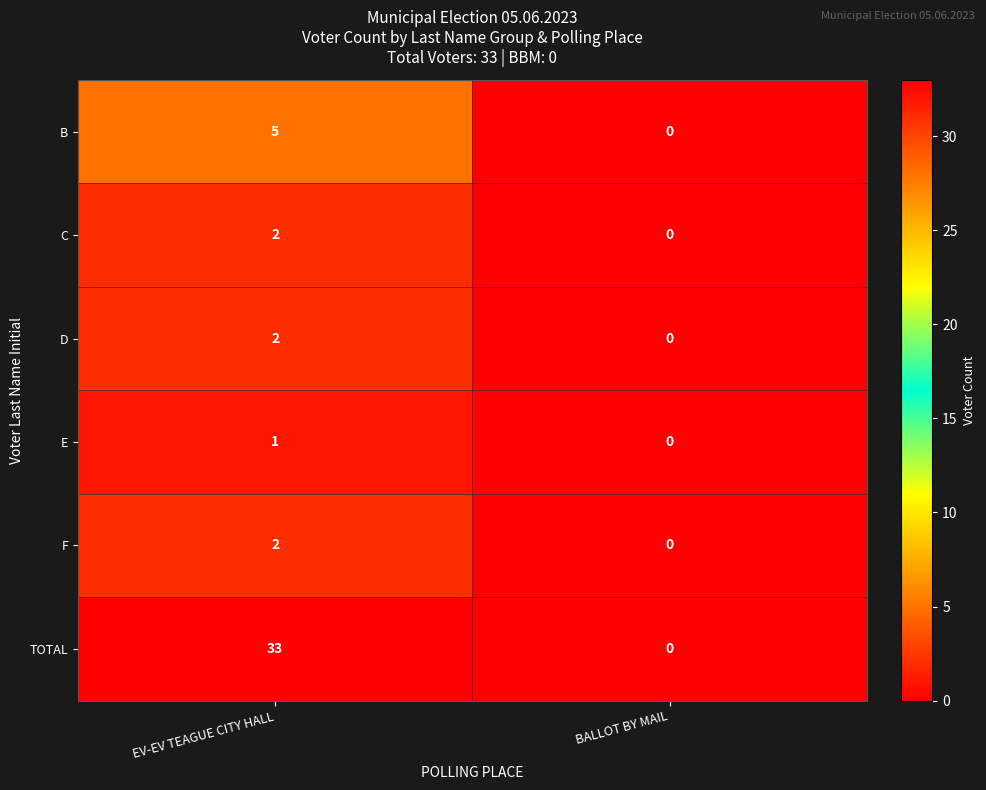

Between EV-EV TEAGUE CITY HALL and BALLOT BY MAIL, which series saw the biggest shift?

TOTAL